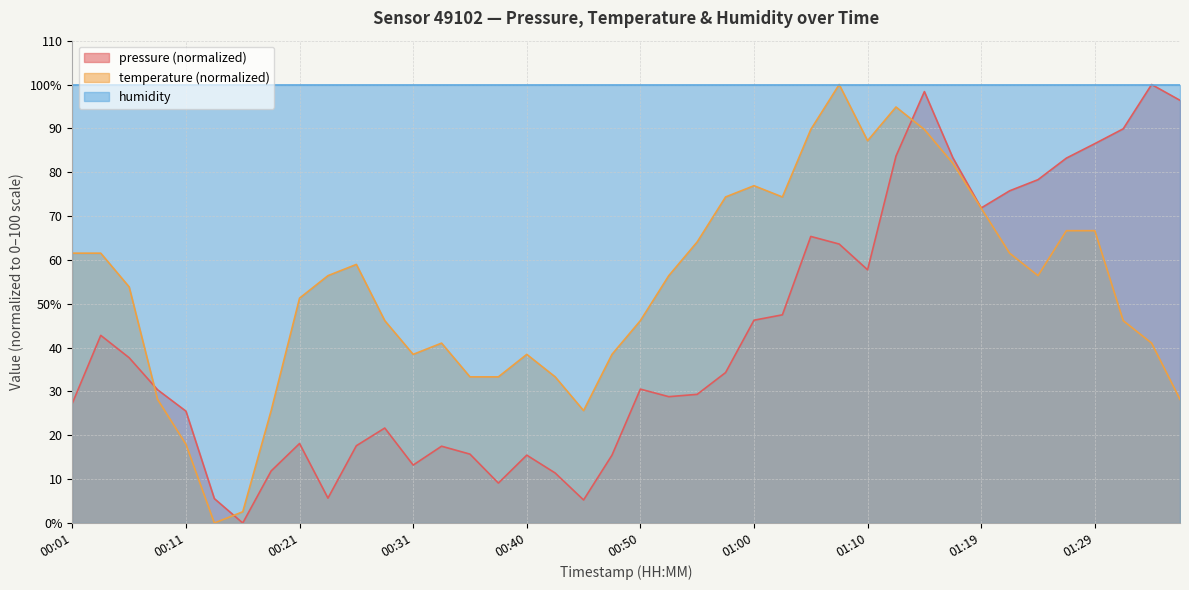

Reading left to right, transcribe all the data shown in this chart.

pressure: 00:01=27.3	00:04=42.8	00:06=37.7	00:09=30.4	00:11=25.5	00:14=5.6	00:16=0.0	00:18=11.9	00:21=18.1	00:23=5.7	00:26=17.6	00:28=21.7	00:31=13.2	00:33=17.5	00:35=15.7	00:38=9.1	00:40=15.5	00:43=11.4	00:45=5.3	00:48=15.5	00:50=30.5	00:52=28.8	00:55=29.3	00:57=34.3	01:00=46.3	01:02=47.5	01:05=65.4	01:07=63.6	01:10=57.7	01:12=83.7	01:14=98.4	01:17=83.3	01:19=71.8	01:22=75.8	01:24=78.3	01:27=83.2	01:29=86.5	01:32=89.9	01:34=100.0	01:36=96.4
temperature: 00:01=61.5	00:04=61.5	00:06=53.8	00:09=28.2	00:11=17.9	00:14=0.0	00:16=2.6	00:18=25.6	00:21=51.3	00:23=56.4	00:26=59.0	00:28=46.2	00:31=38.5	00:33=41.0	00:35=33.3	00:38=33.3	00:40=38.5	00:43=33.3	00:45=25.6	00:48=38.5	00:50=46.2	00:52=56.4	00:55=64.1	00:57=74.4	01:00=76.9	01:02=74.4	01:05=89.7	01:07=100.0	01:10=87.2	01:12=94.9	01:14=89.7	01:17=82.1	01:19=71.8	01:22=61.5	01:24=56.4	01:27=66.7	01:29=66.7	01:32=46.2	01:34=41.0	01:36=28.2